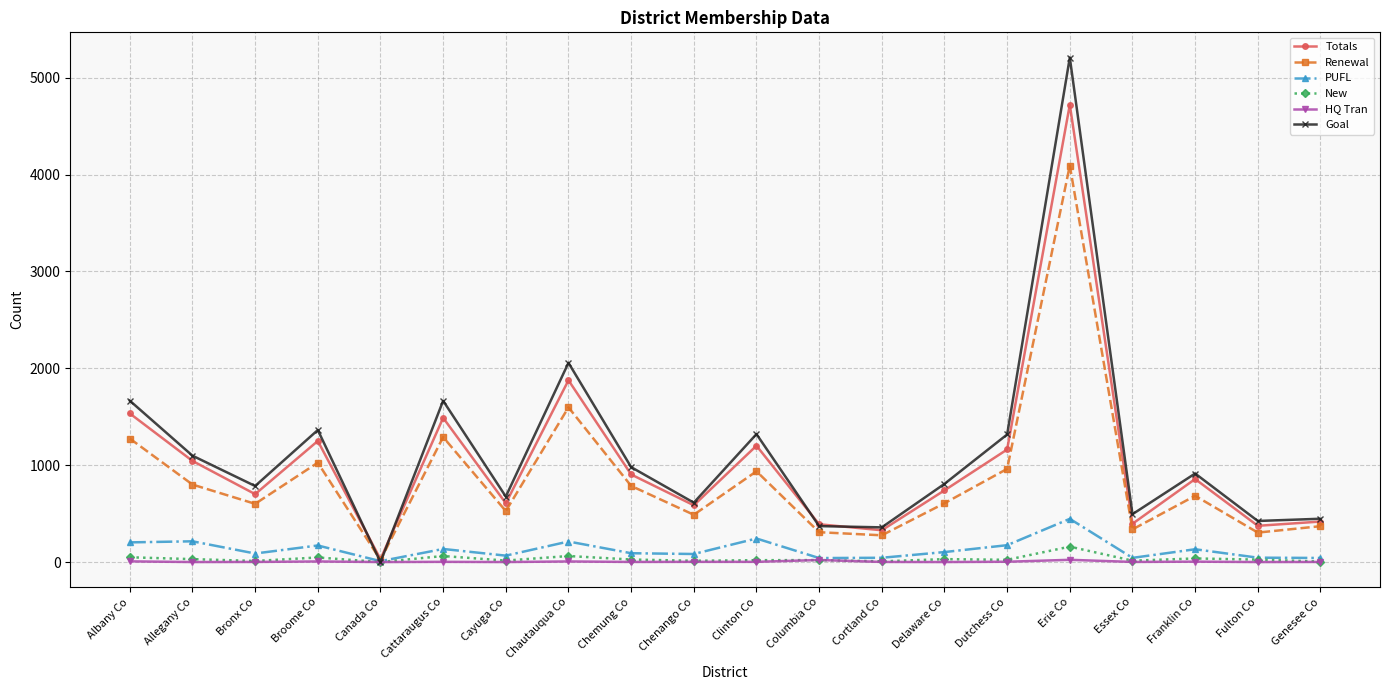

What is the label of the 11th point from the right?

Chenango Co